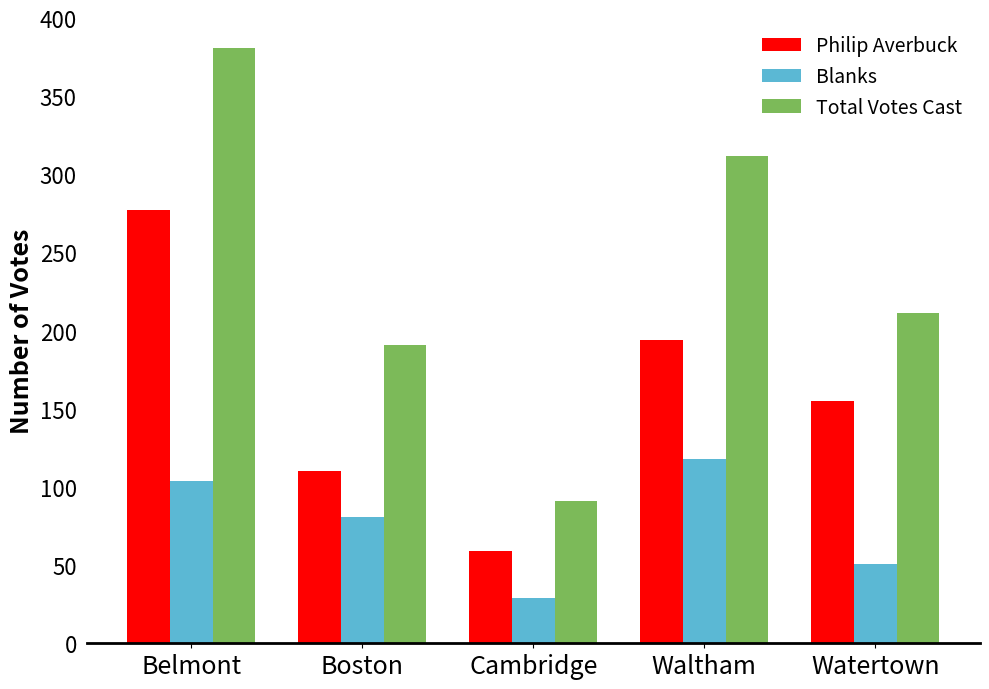

What is the difference between the Philip Averbuck values at Boston and Waltham?

84